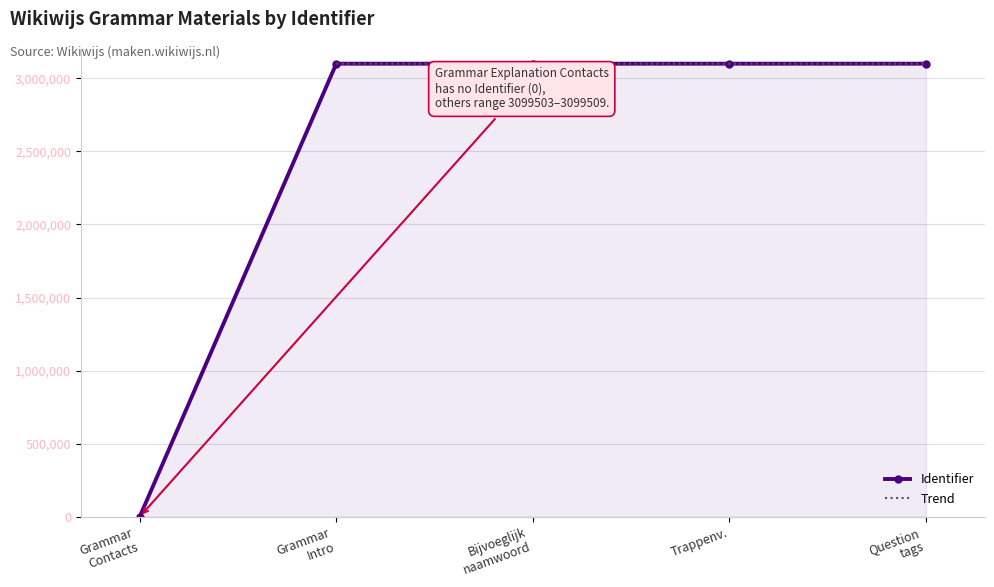

How many values are above zero?

4